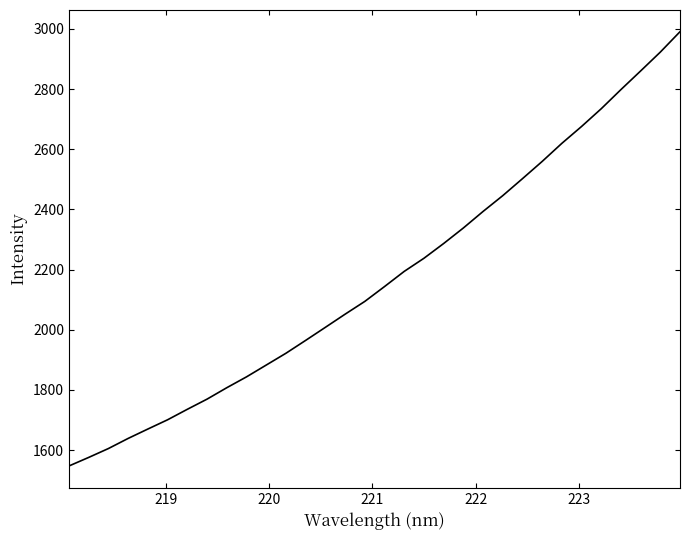

What is the difference between the maximum and minimum values?

1443.9